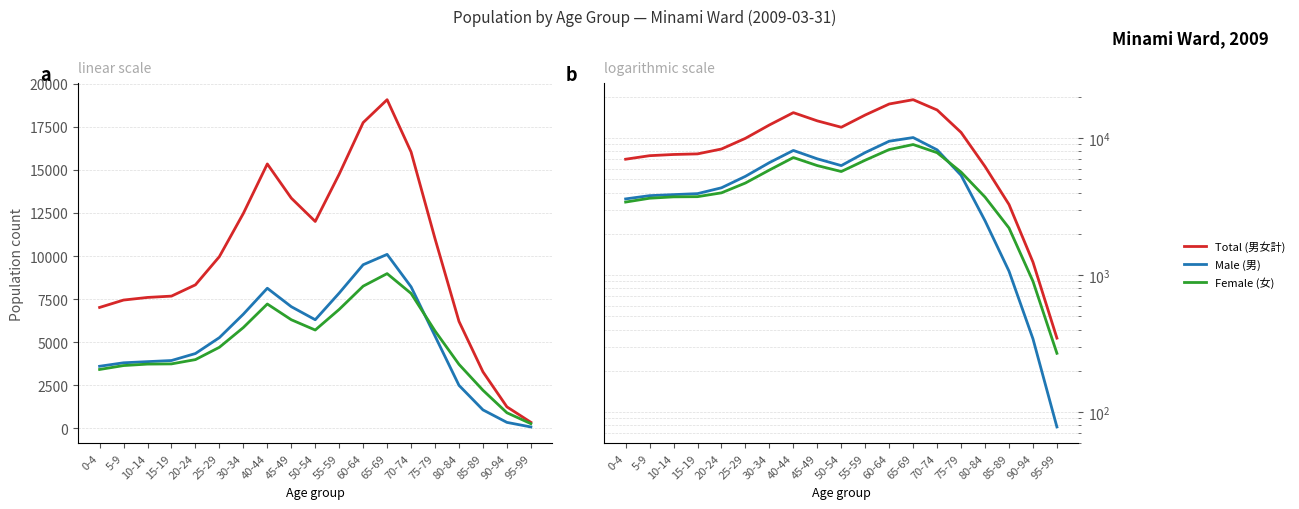

How many interior local valleys does the Total (男女計) series have?

1